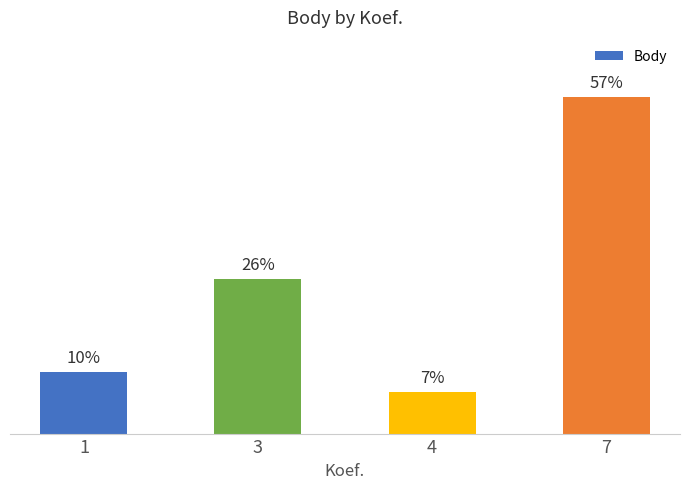

Does the chart contain stacked bars?

No